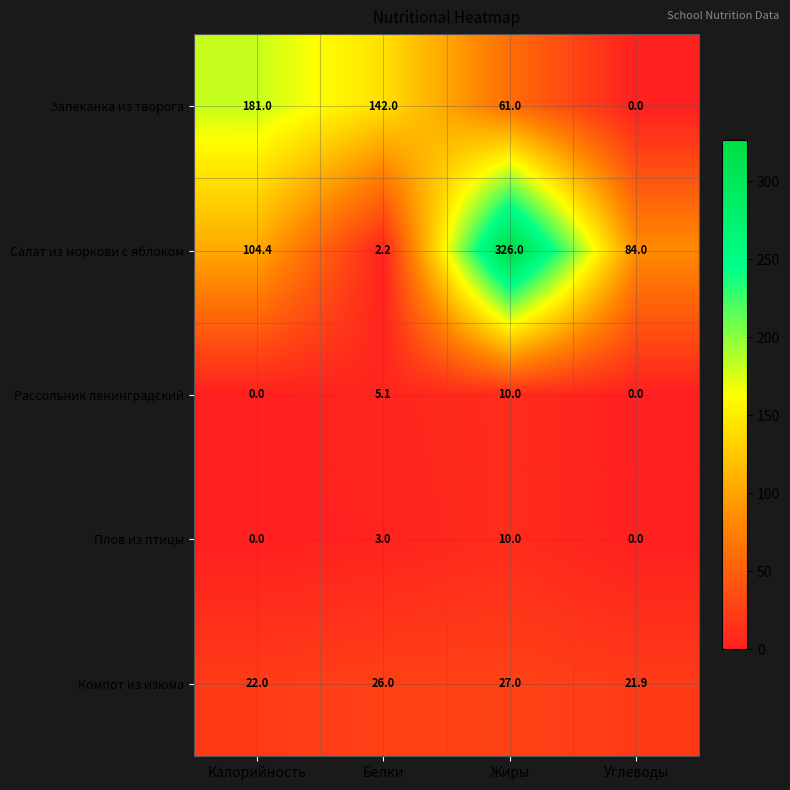

What is the total value across all series at Жиры?

434.0